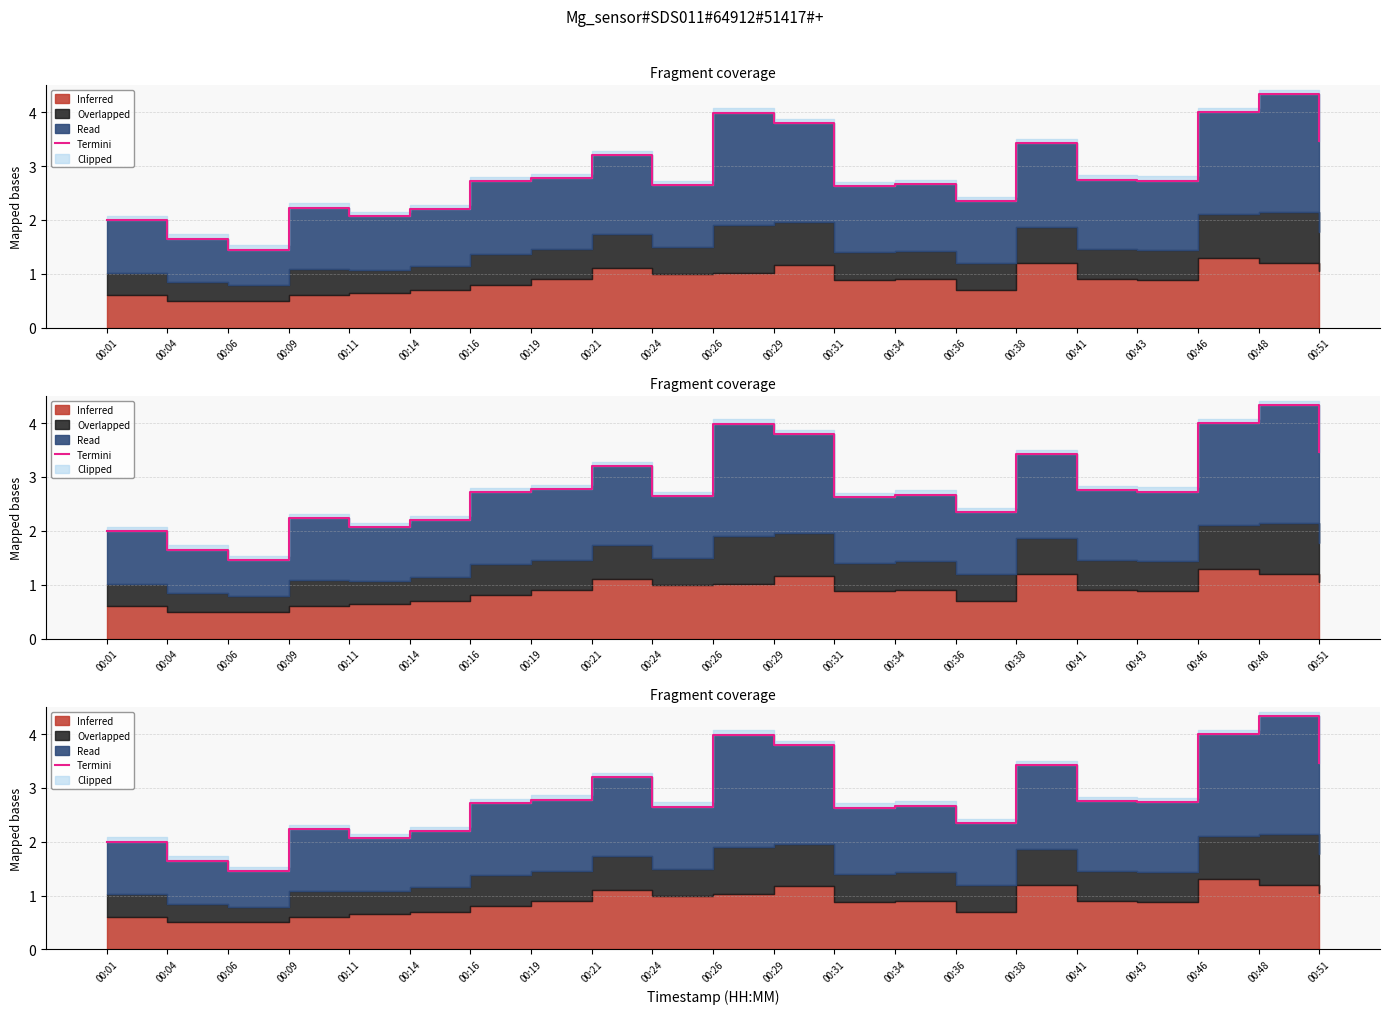

List the labels in order of value, largest first.

00:48, 00:46, 00:26, 00:29, 00:51, 00:38, 00:21, 00:19, 00:41, 00:43, 00:16, 00:34, 00:24, 00:31, 00:36, 00:09, 00:14, 00:11, 00:01, 00:04, 00:06